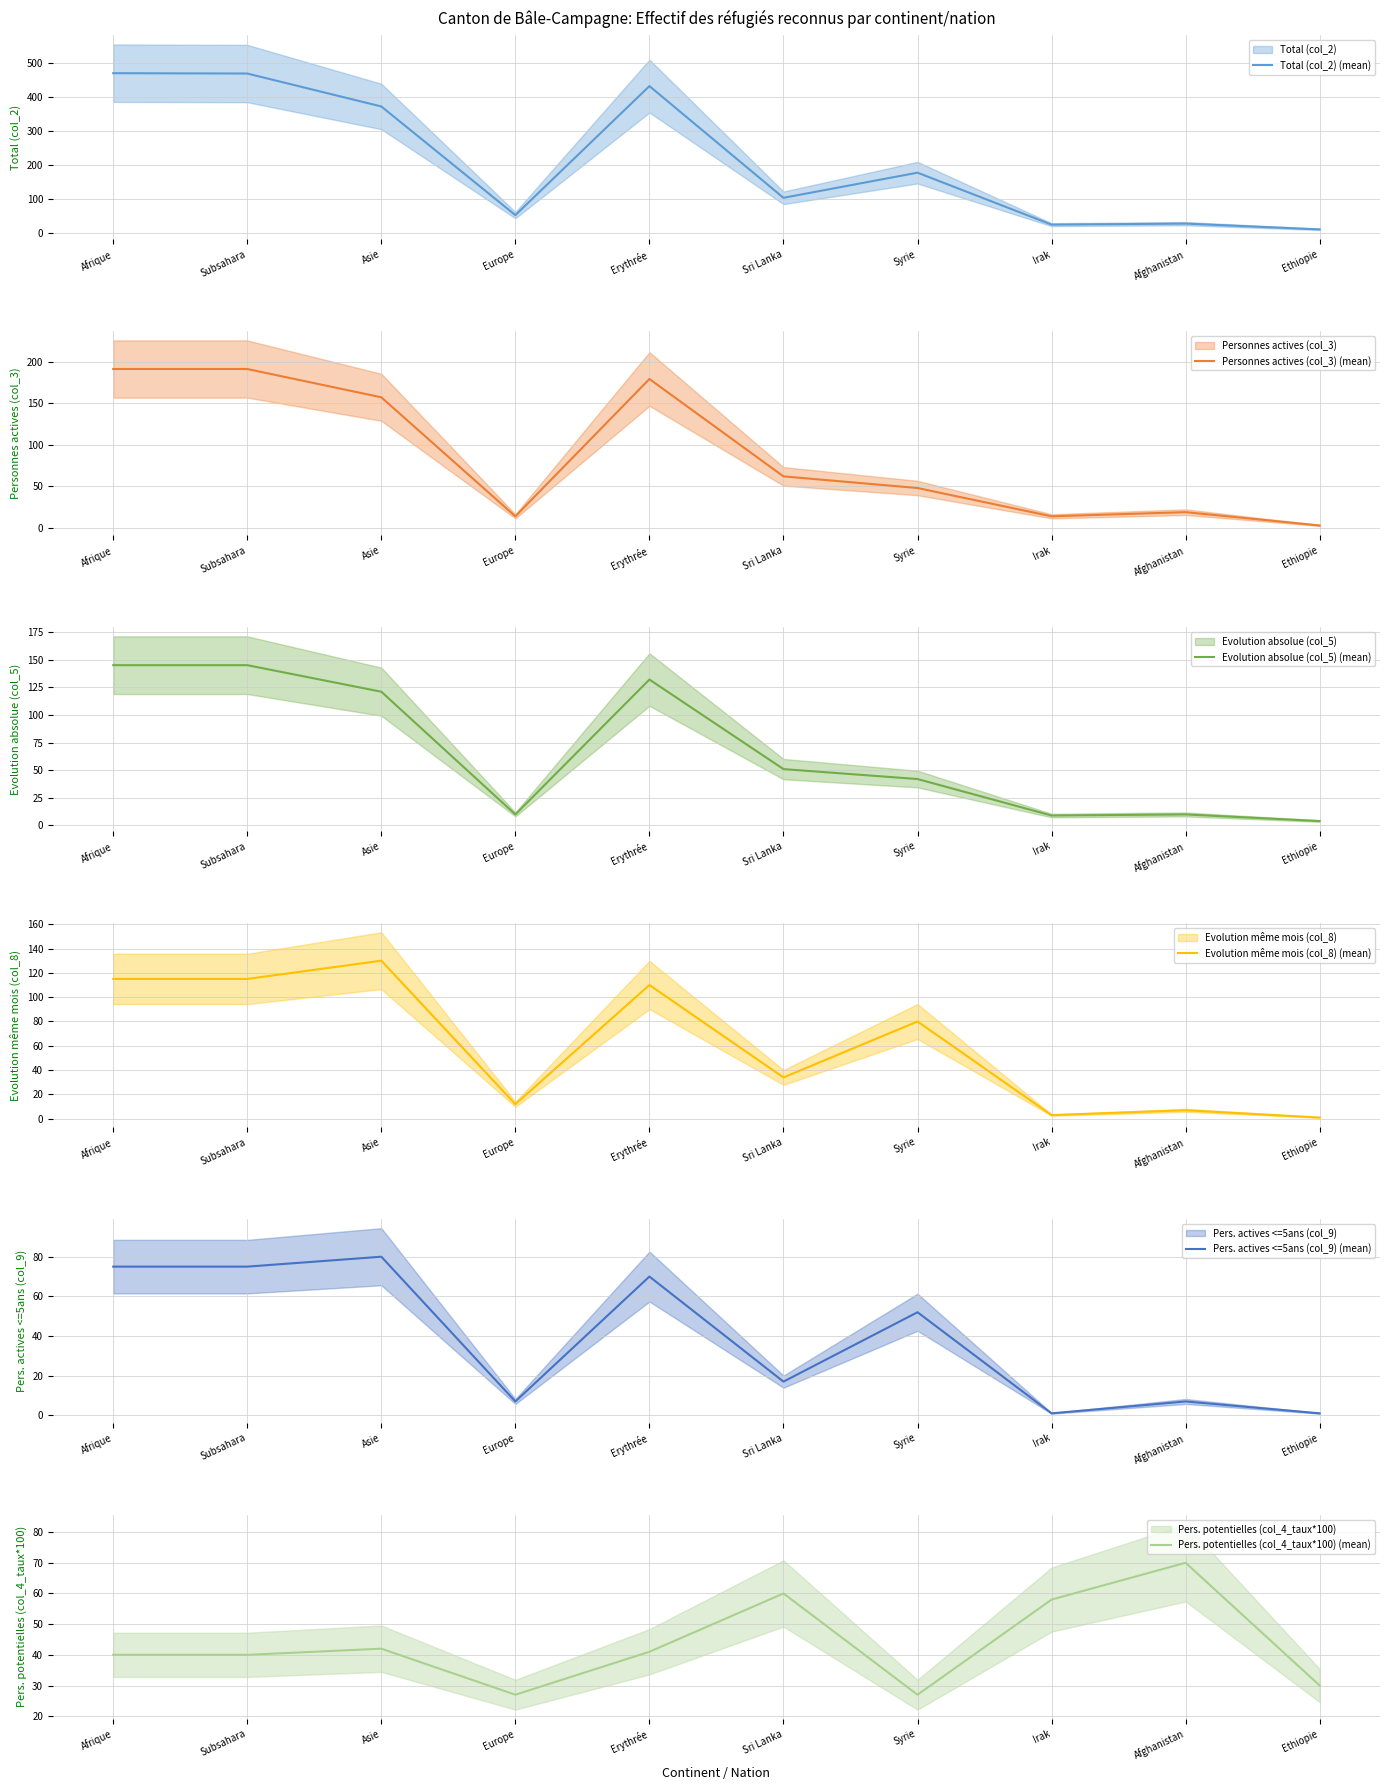

How many values in the Pers. potentielles (col_4_taux*100) (mean) series exceed 41?

4